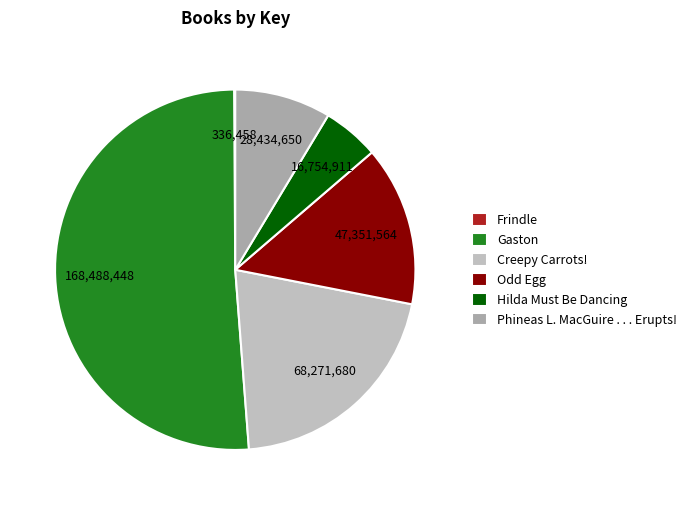

How many segments does this pie chart have?

6